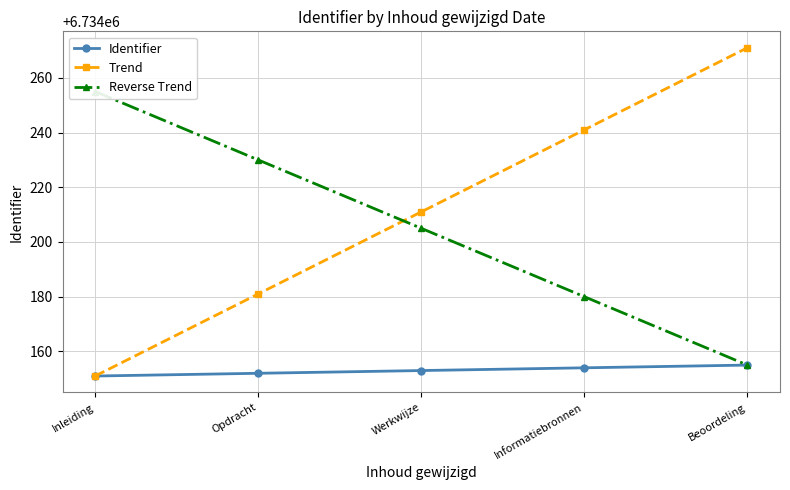

How many Identifier values are between 6734152 and 6734154?

3